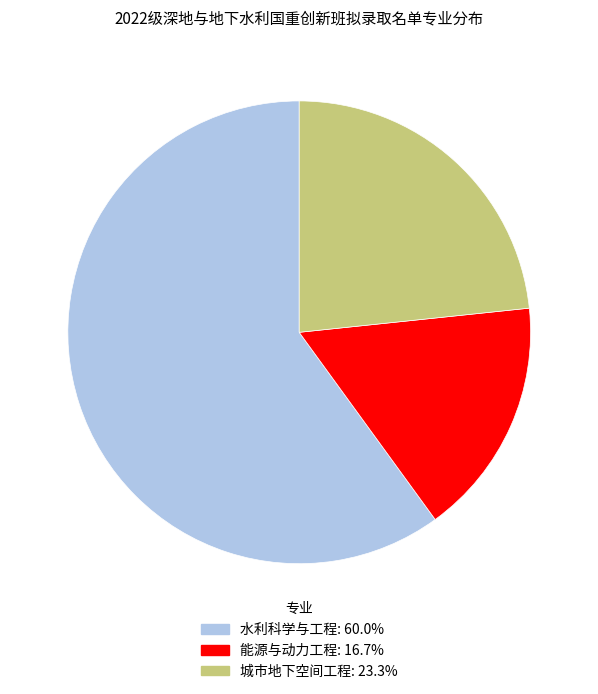

Which category accounts for the majority?

水利科学与工程